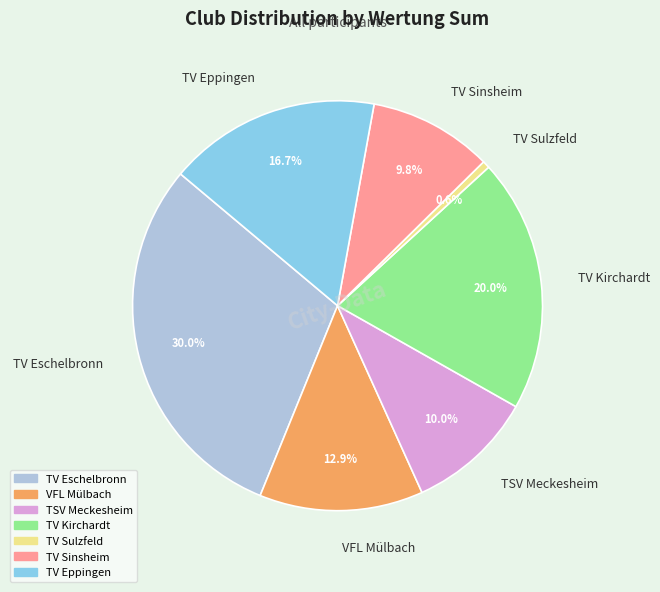

To the nearest percent, what is the difference between the largest and smallest slice percentages?

29%